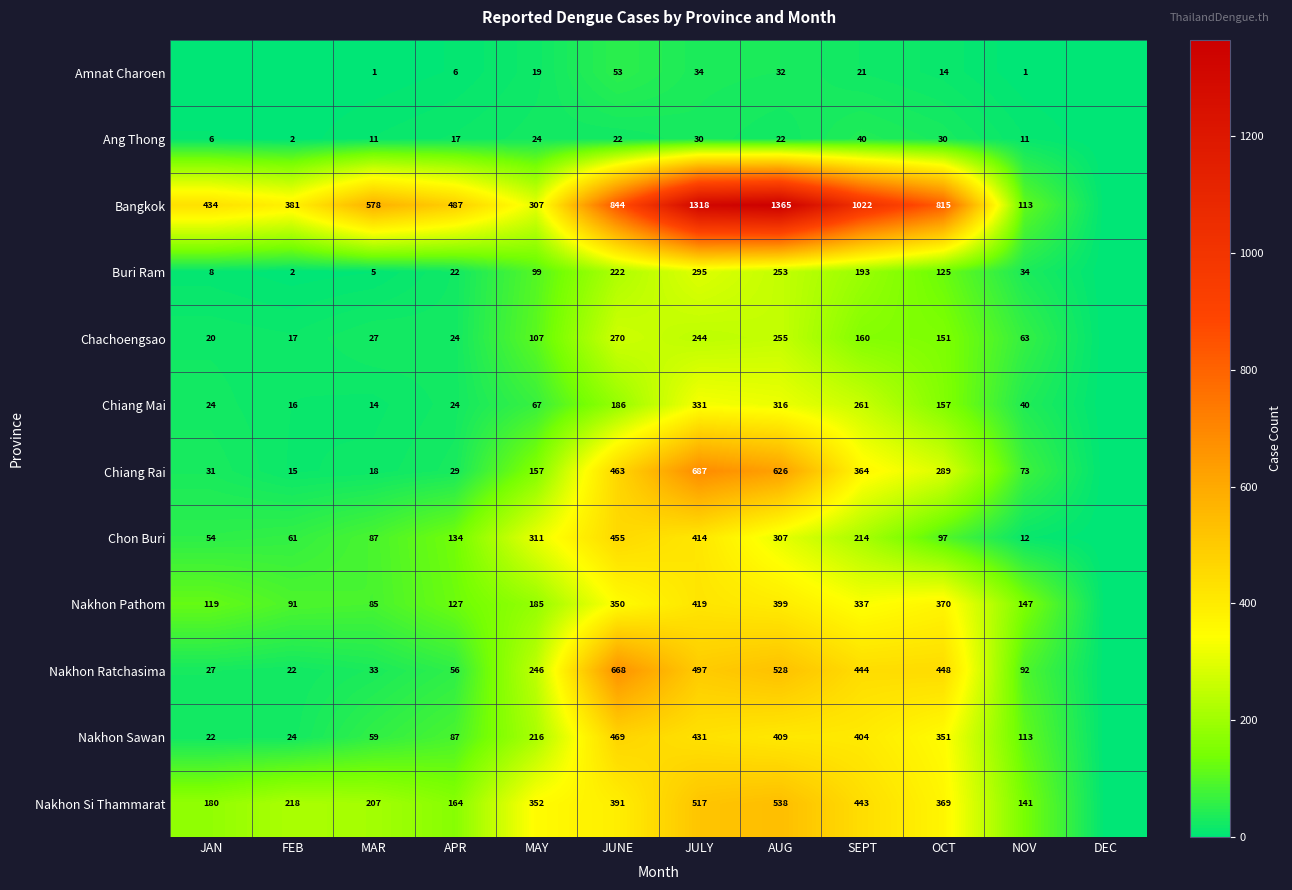

What is the difference between the Nakhon Pathom values at MAY and MAR?

100